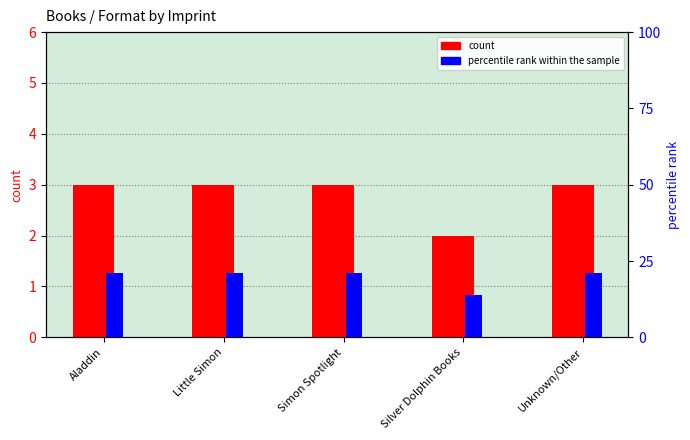

What position from the right is Aladdin?

5